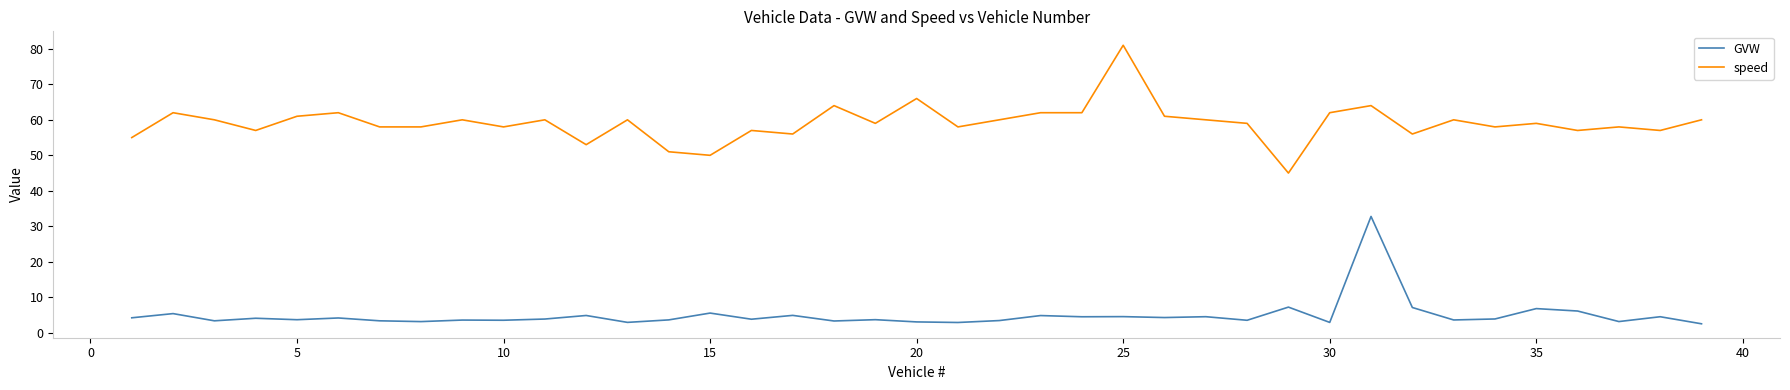

What is the minimum value for speed?

45.0